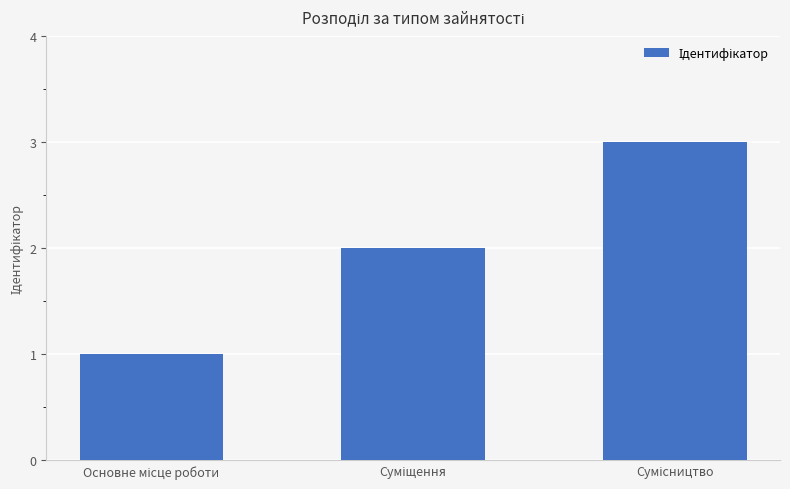

What is the sum of all values?

6